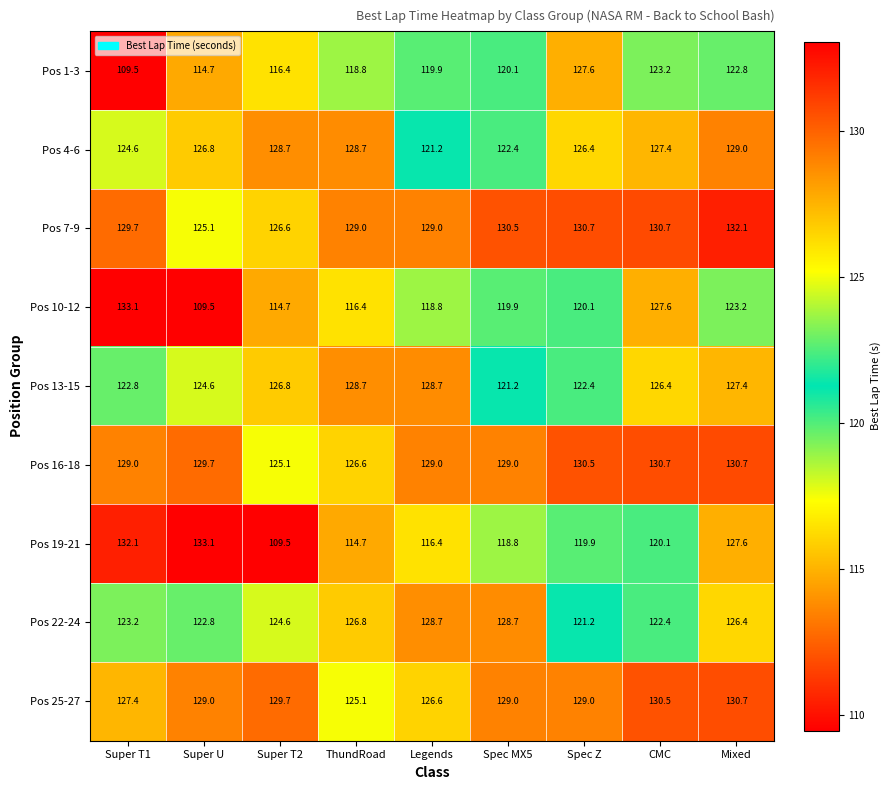

What is the sum of all Pos 19-21 values?

1092.2